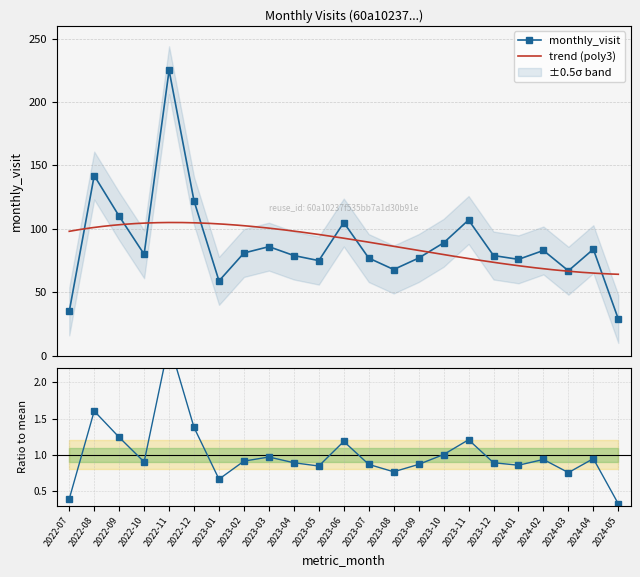

Count the number of categories in the chart.

23